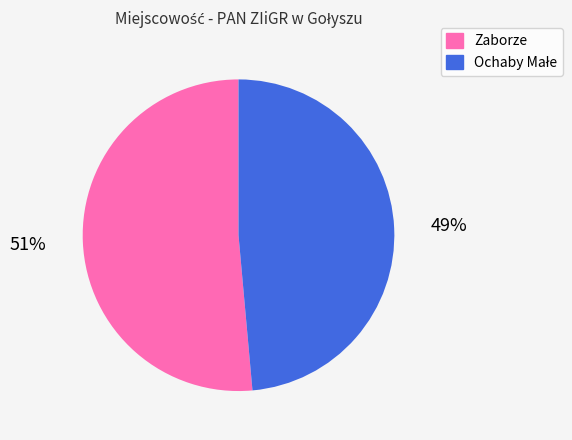

What is the majority slice?

Zaborze